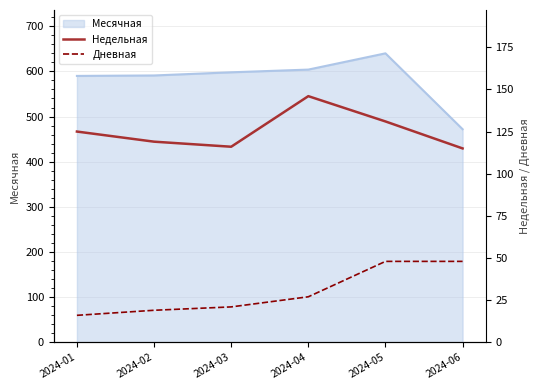

What is the value of the Недельная point at the 3rd from the left?

116